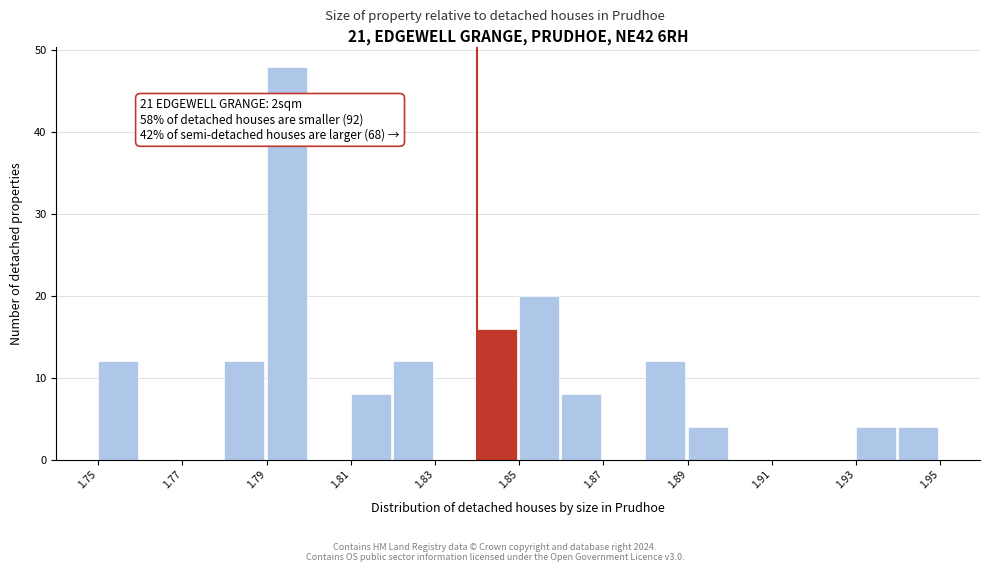

Which range on the x-axis has the tallest bar?

1.79 to 1.80